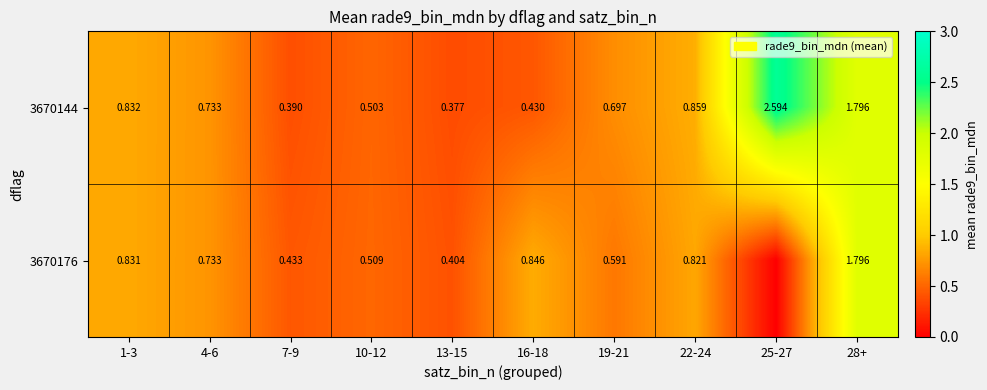

What is the difference between the second highest and minimum values in the 3670144 series?

1.4